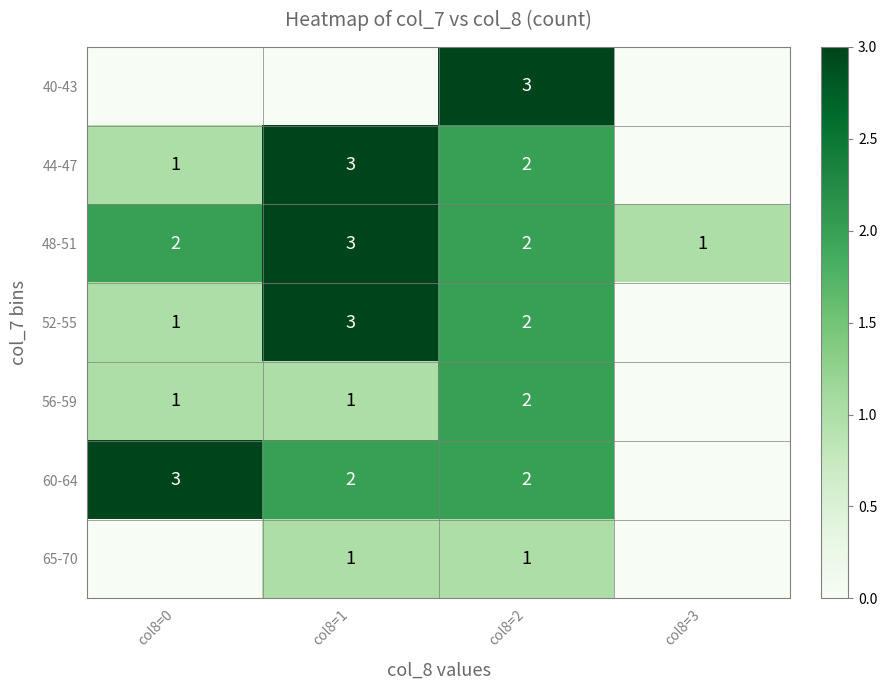

True or false: 48-51 has a value of 2 at col8=0.

True